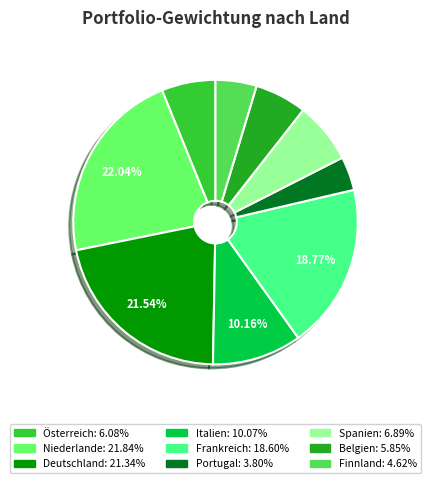

To the nearest percent, what is the average slice percentage?

11%